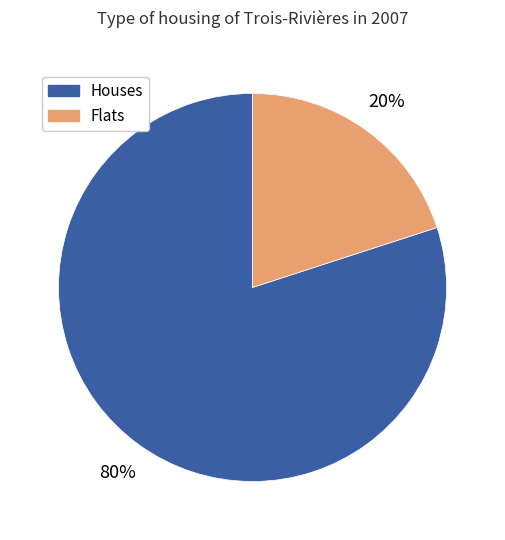

How many slices are in this pie chart?

2